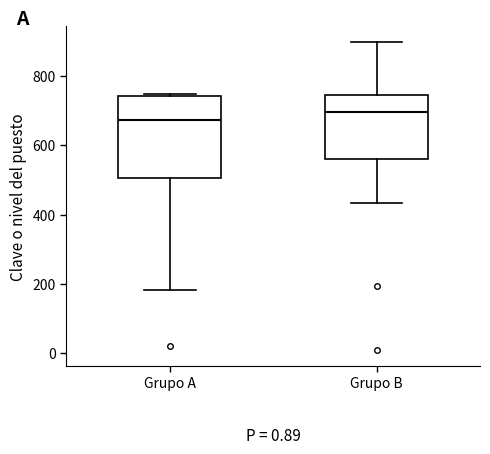

Where is the lower edge of the box for Grupo A on the y-axis? The values are not printed on the chart, so give them approximately, as read against the axis.

500